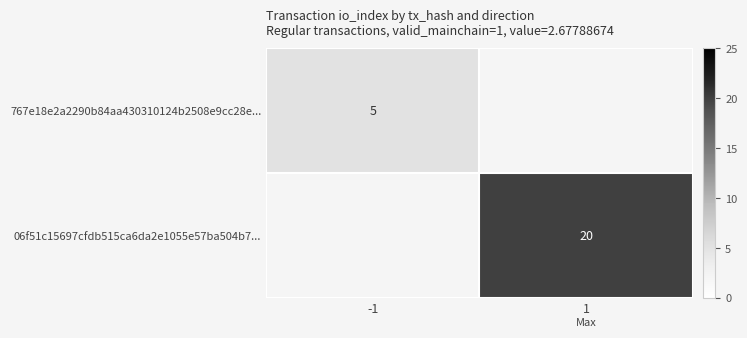

The value of 06f51c15697cfdb515ca6da2e1055e57ba504b7... at 1 is 34.5. True or false?

False